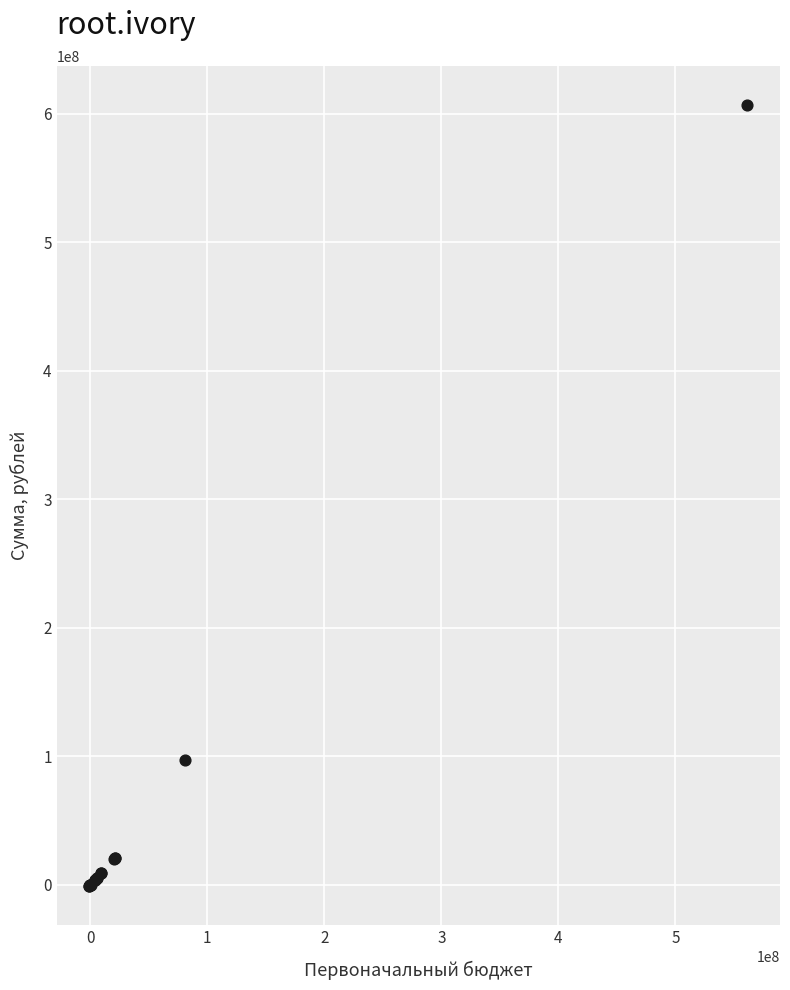

What Y value in the scatter plot is closest to 303011827?

97255469.4